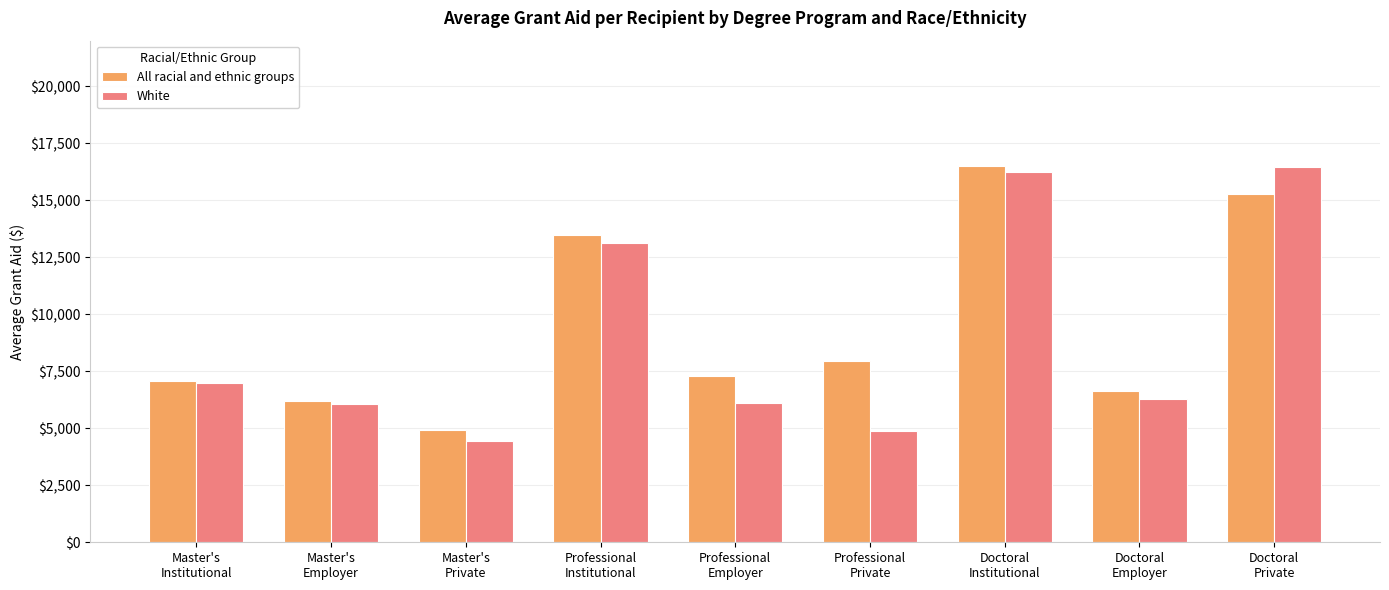

What is the difference between the maximum and minimum values in the White series?

12012